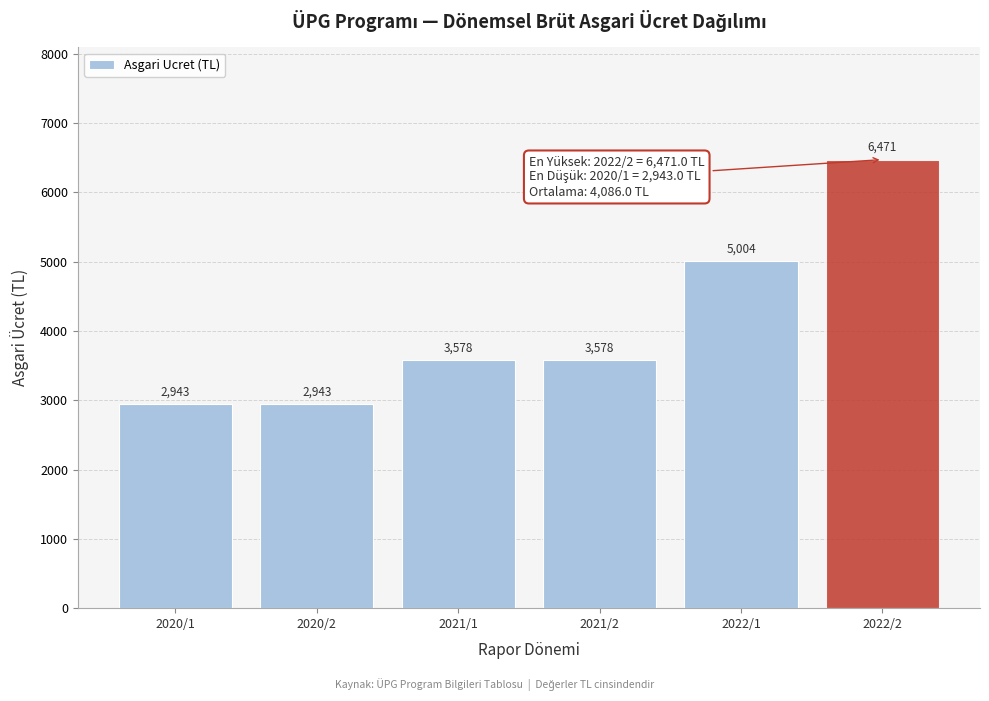

What is the sum of the values at 2022/2 and 2020/2?

9414.0